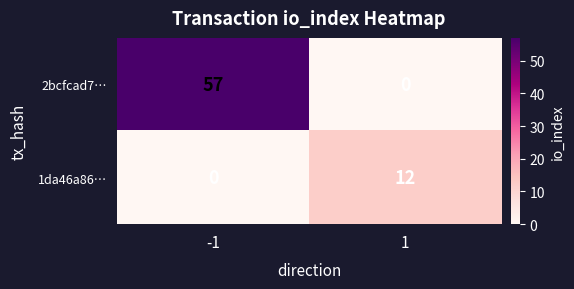

Is it true that 2bcfcad7… equals 0 at 1?

True